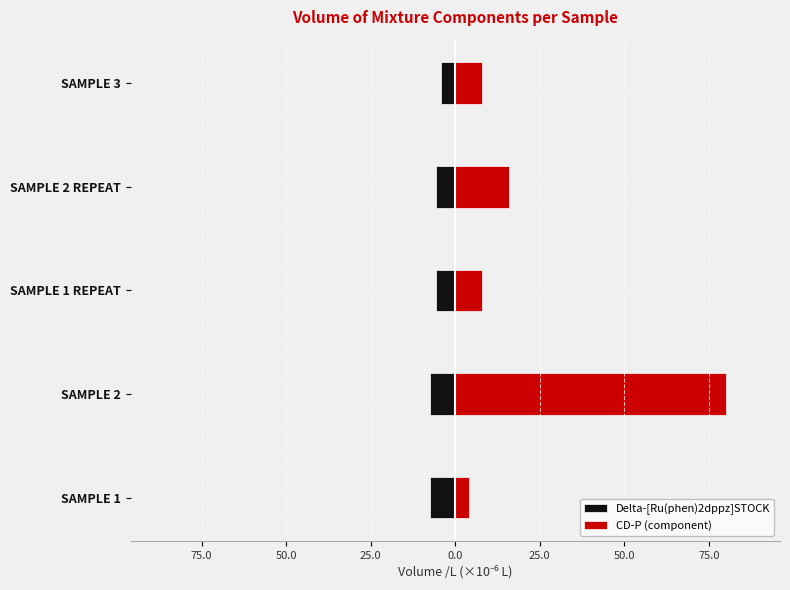

Is the value of Delta-[Ru(phen)2dppz]STOCK at SAMPLE 1 greater than the value of CD-P (component) at SAMPLE 1 REPEAT?

No